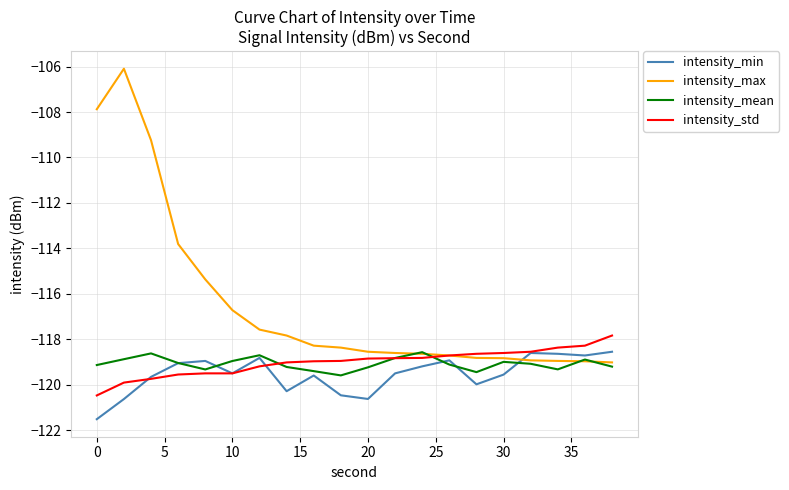

What is the maximum value for intensity_std?

-117.8